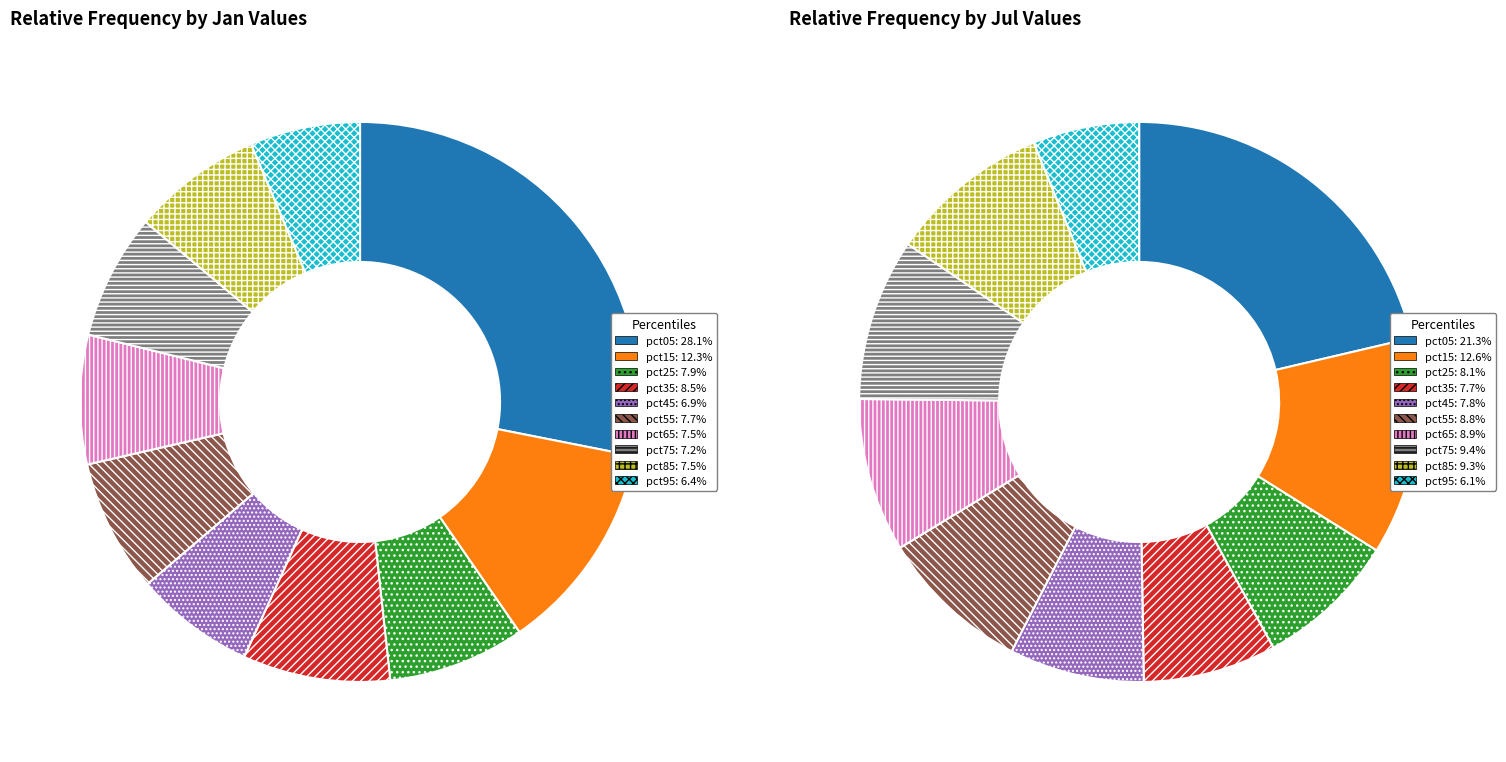

Is it true that 5 is 1% of the pie?

False